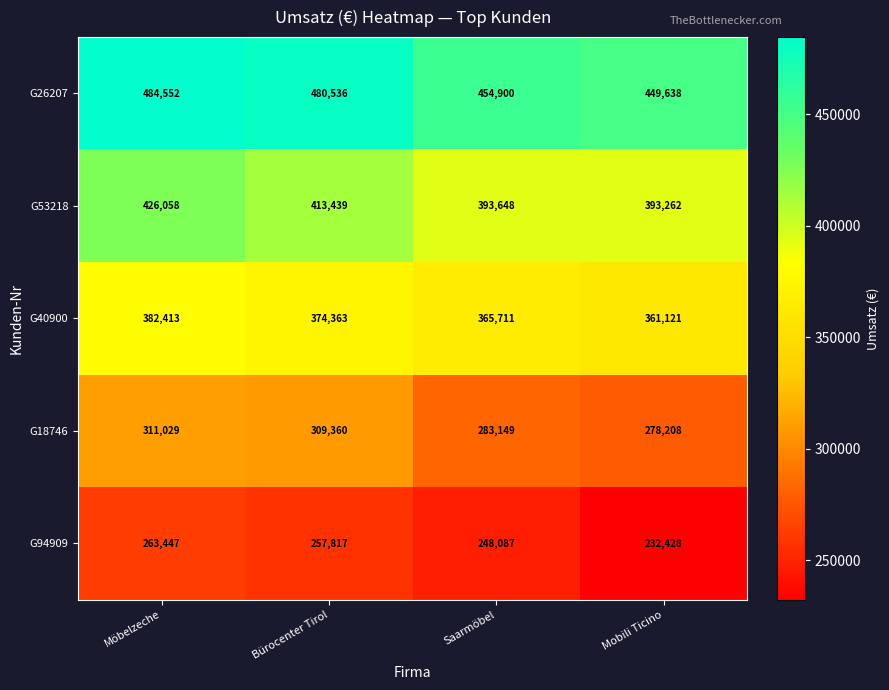

What is the total value across all series at Saarmöbel?

1745495